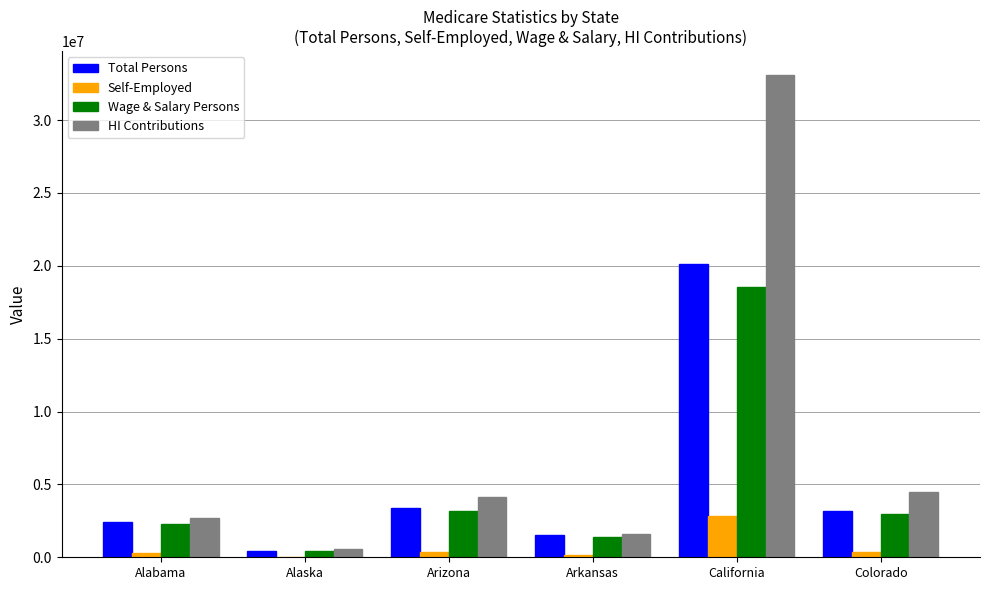

Is it true that Total Persons equals 4638627 at Colorado?

False